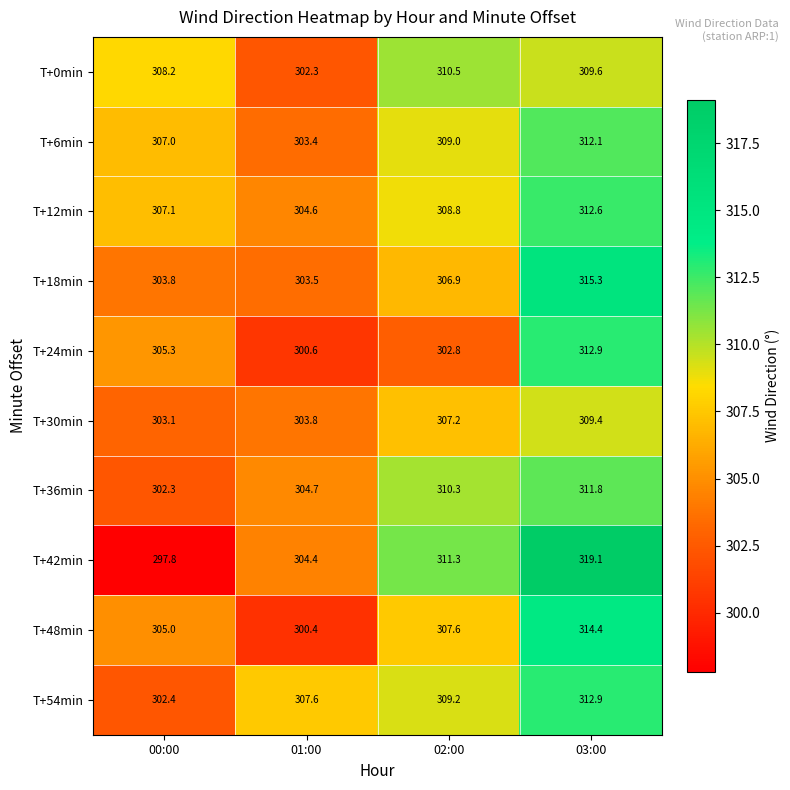

Which series has the largest total across all categories?

T+12min